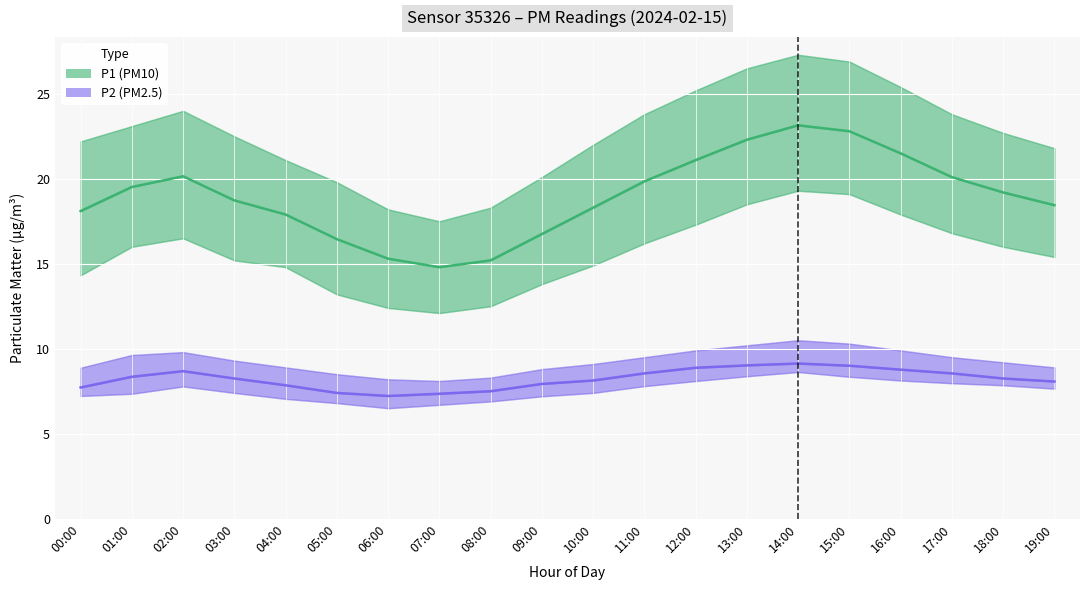

Where does the P1 (PM10) series first go above 19?

01:00